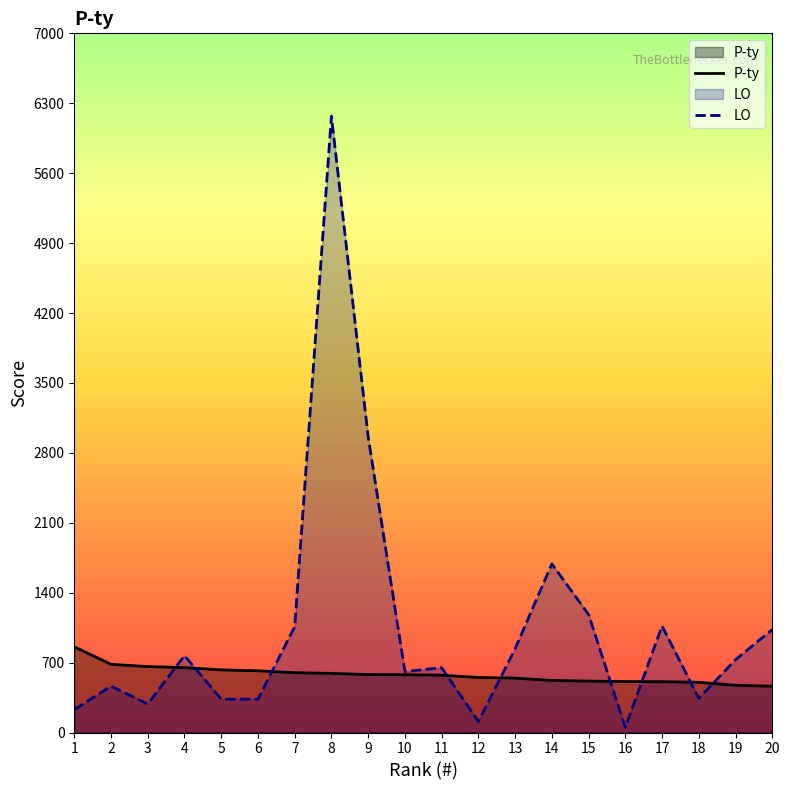

Is the value of LO at 1 greater than the value of P-ty at 20?

No